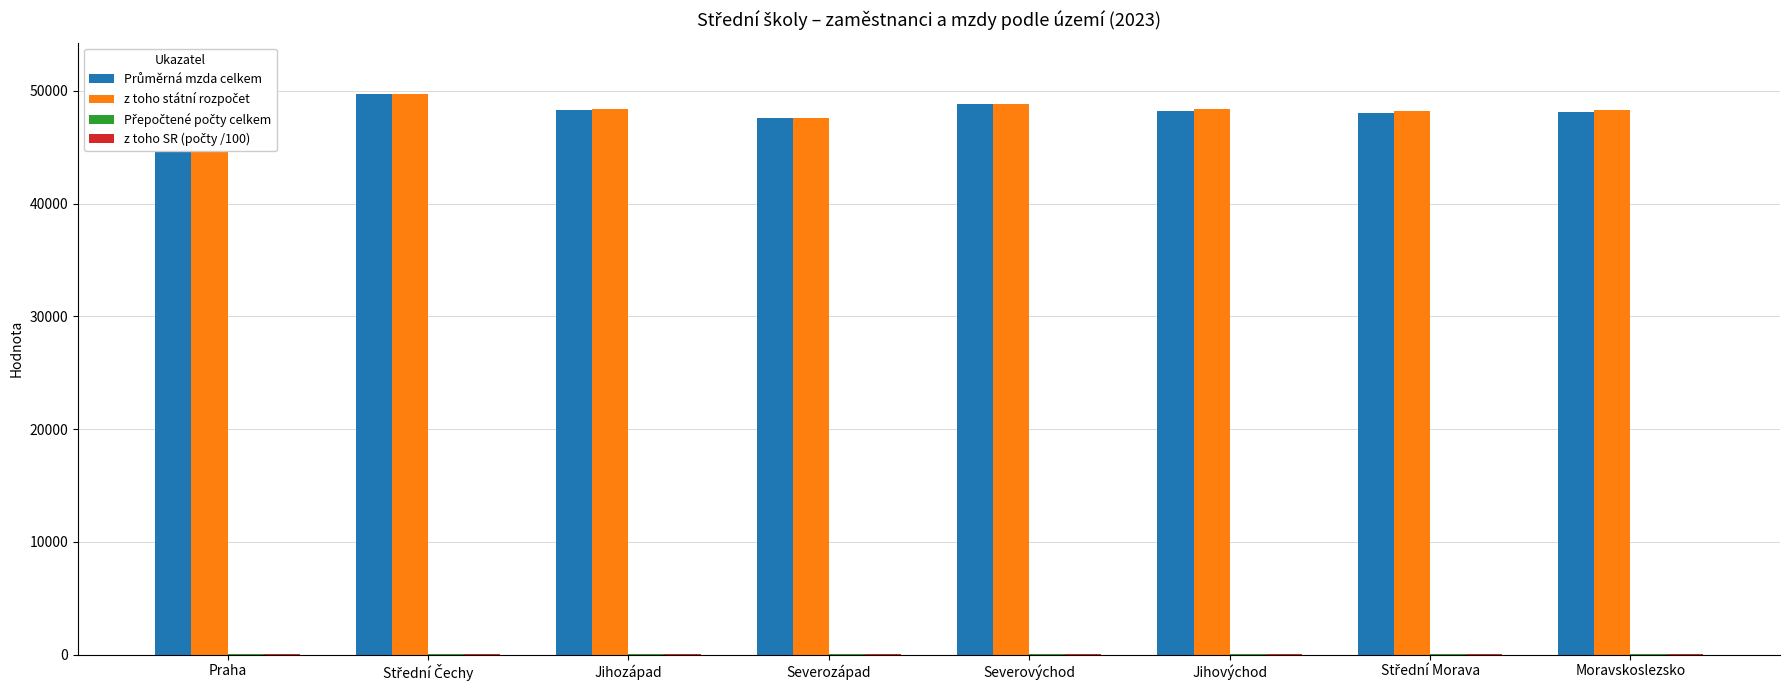

What is the label of the 3rd bar from the left?

Jihozápad